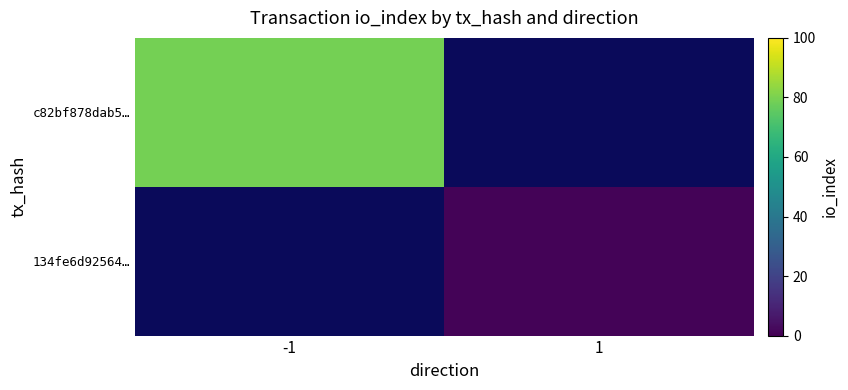

True or false: 134fe6d92564… has a value of 1.3 at 1.

False